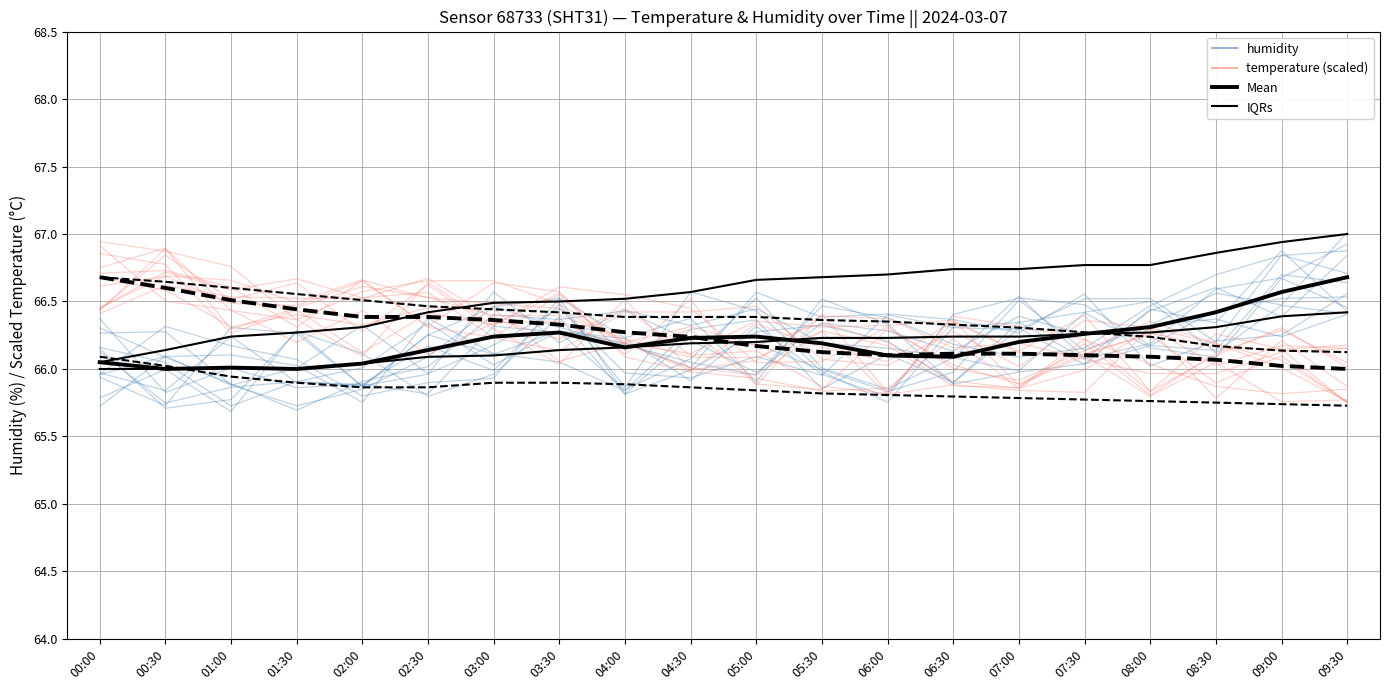

True or false: temperature (scaled) has a value of 32.8 at 00:30.

False